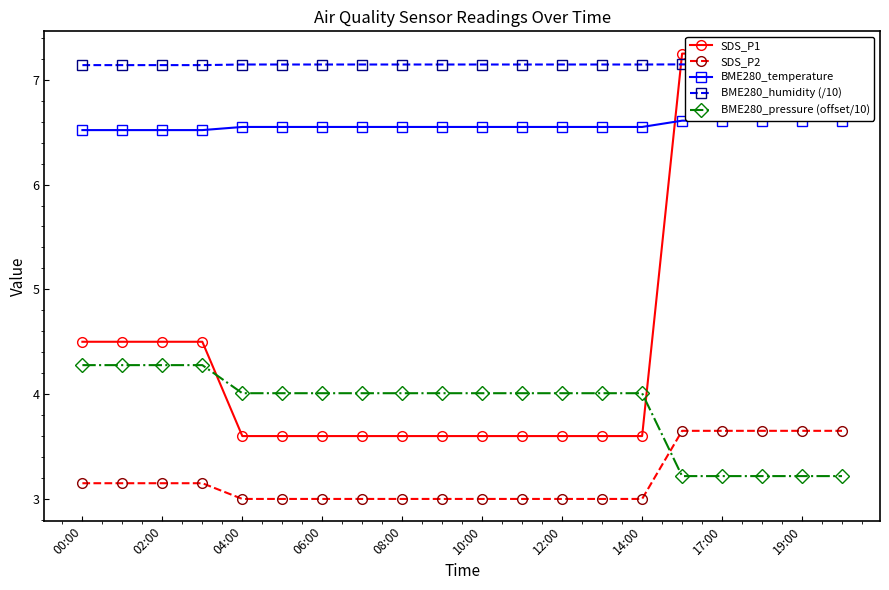

Is it true that SDS_P2 equals 1.1 at 12:00?

False